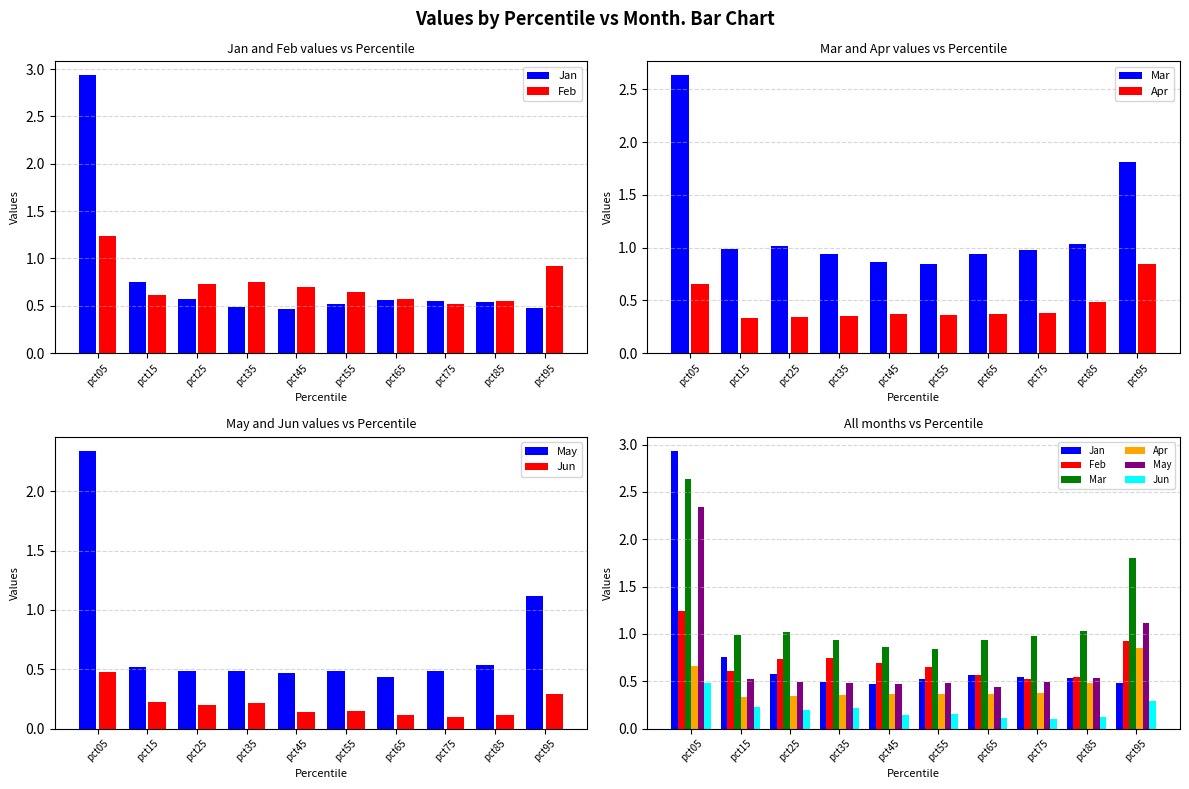

What are all the series names shown in the legend?

Jan, Feb, Mar, Apr, May, Jun